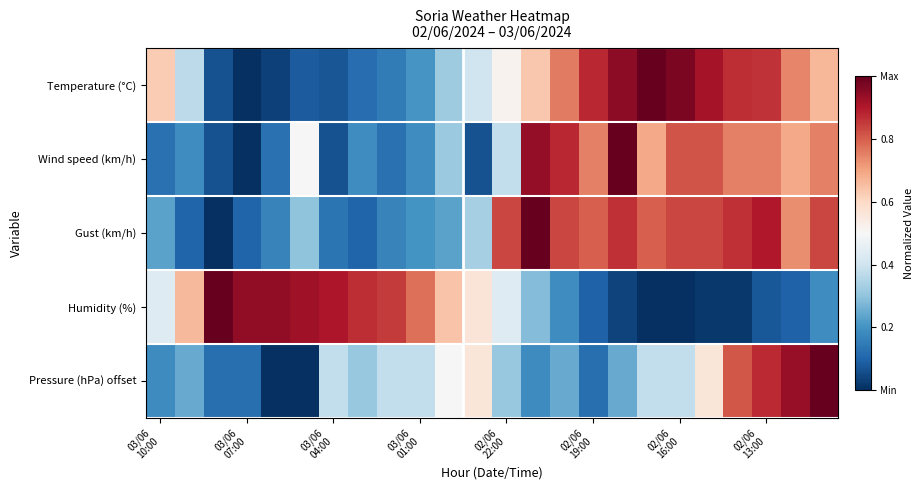

Reading right to left, transcribe all the data shown in this chart.

Temperature (°C): 0.7	0.7	0.9	0.9	0.9	1.0	1.0	0.9	0.9	0.8	0.6	0.5	0.4	0.3	0.2	0.1	0.1	0.1	0.1	0.0	0.0	0.1	0.4	0.6
Wind speed (km/h): 0.8	0.7	0.8	0.8	0.8	0.8	0.7	1.0	0.8	0.9	0.9	0.4	0.1	0.3	0.2	0.1	0.2	0.1	0.5	0.1	0.0	0.1	0.2	0.1
Gust (km/h): 0.8	0.7	0.9	0.9	0.8	0.8	0.8	0.9	0.8	0.8	1.0	0.8	0.3	0.2	0.2	0.2	0.1	0.1	0.3	0.2	0.1	0.0	0.1	0.2
Humidity (%): 0.2	0.1	0.1	0.0	0.0	0.0	0.0	0.0	0.1	0.2	0.3	0.4	0.6	0.6	0.8	0.8	0.9	0.9	0.9	0.9	0.9	1.0	0.7	0.4
Pressure (hPa) offset: 1.0	0.9	0.9	0.8	0.6	0.4	0.4	0.2	0.1	0.2	0.2	0.3	0.6	0.5	0.4	0.4	0.3	0.4	0.0	0.0	0.1	0.1	0.2	0.2